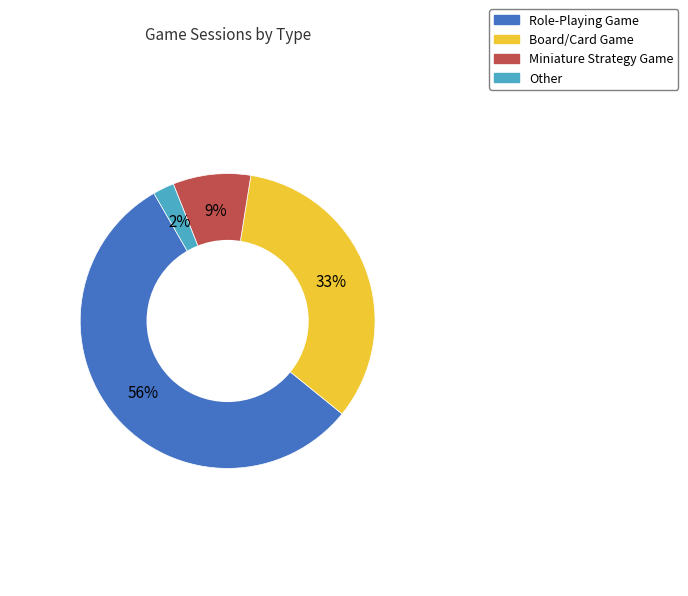

To the nearest percent, what percentage of the pie is Miniature Strategy Game?

9%